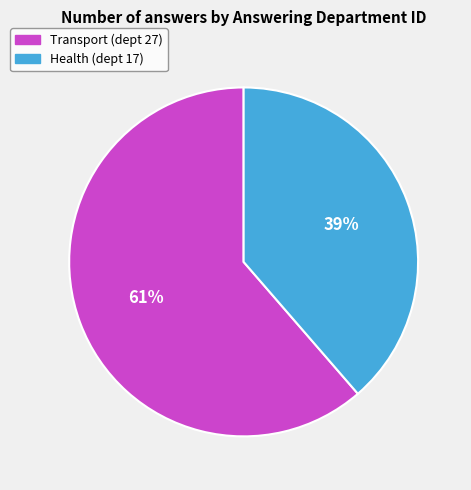

Between Health (dept 17) and Transport (dept 27), which is larger?

Transport (dept 27)